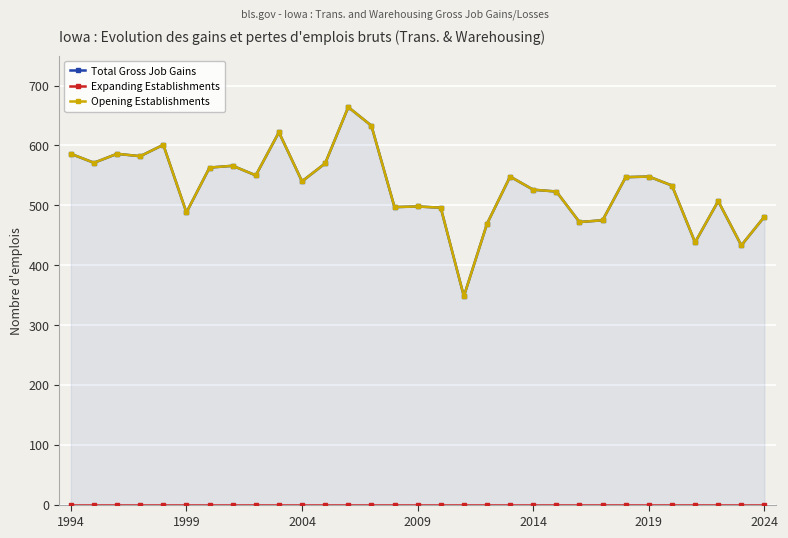

What position from the right is 2009?

16